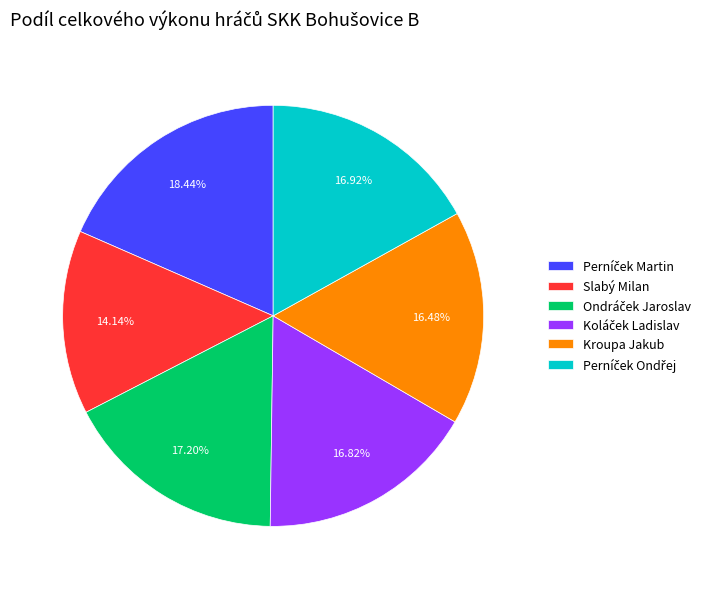

Which slice is the smallest?

Slabý Milan